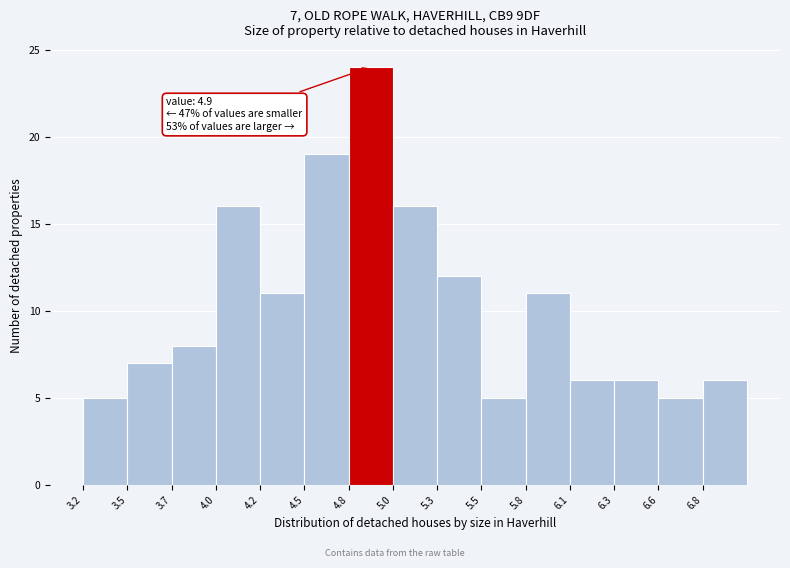

Over which range of the x-axis is the bar tallest?

4.76 to 5.02